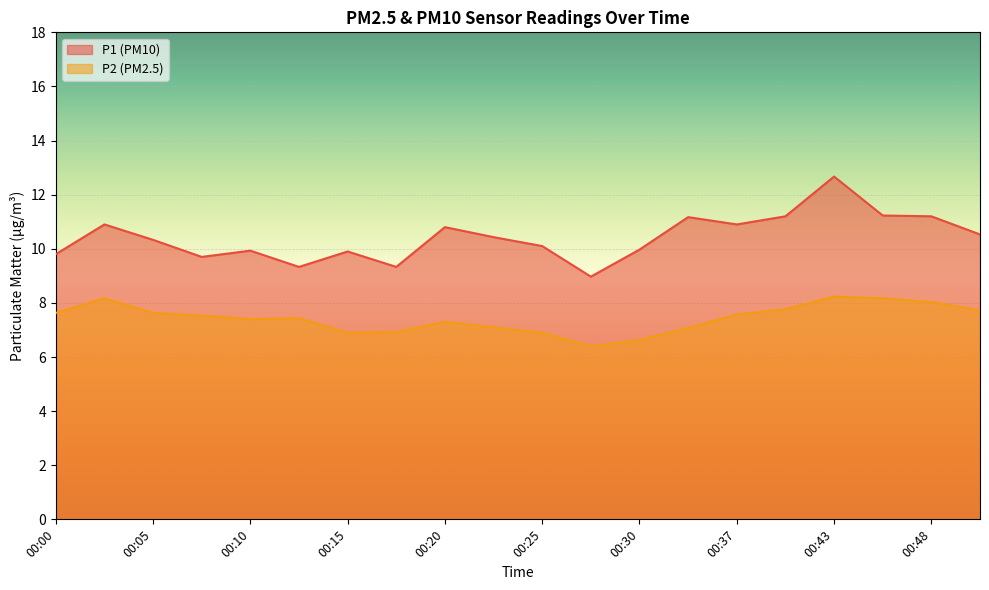

True or false: P1 has a value of 5.9 at 00:43.

False